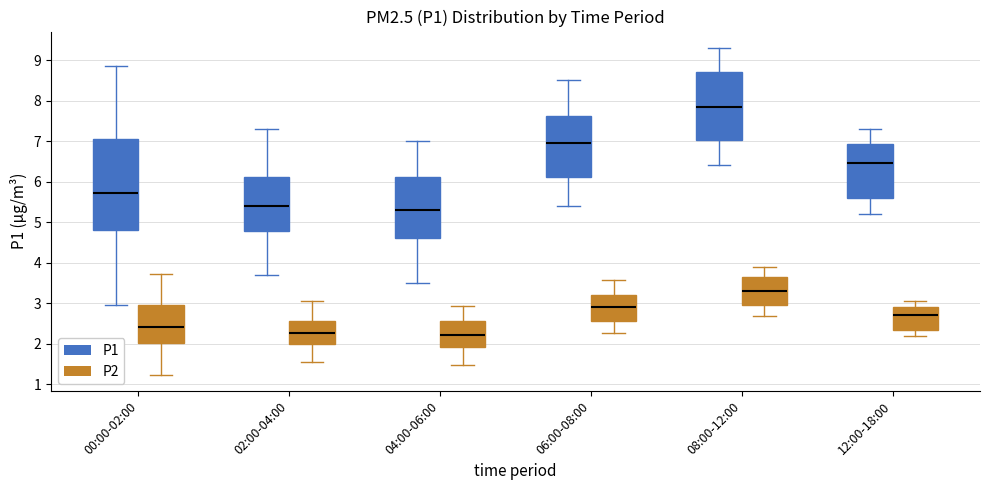

Which box is the tallest, from its lower edge to its upper edge?

00:00-02:00 (P1)